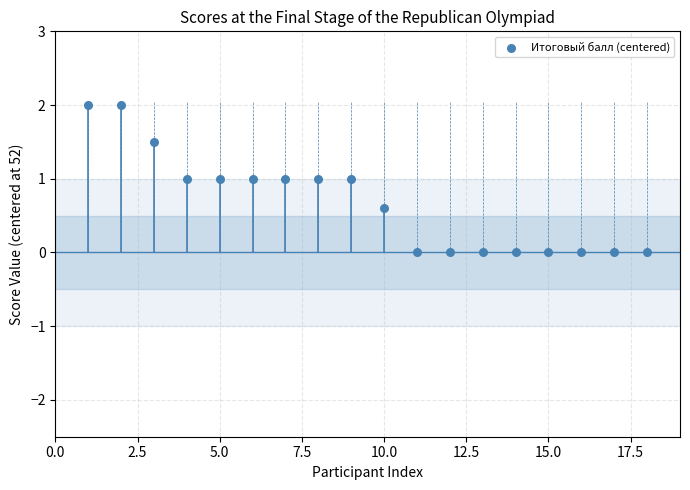

What is the range of X values (max minus min)?

17.0